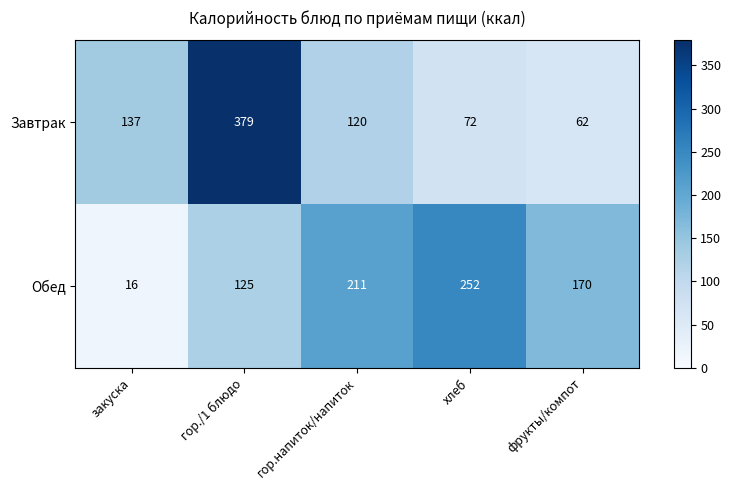

At which label does Завтрак first exceed 120?

закуска